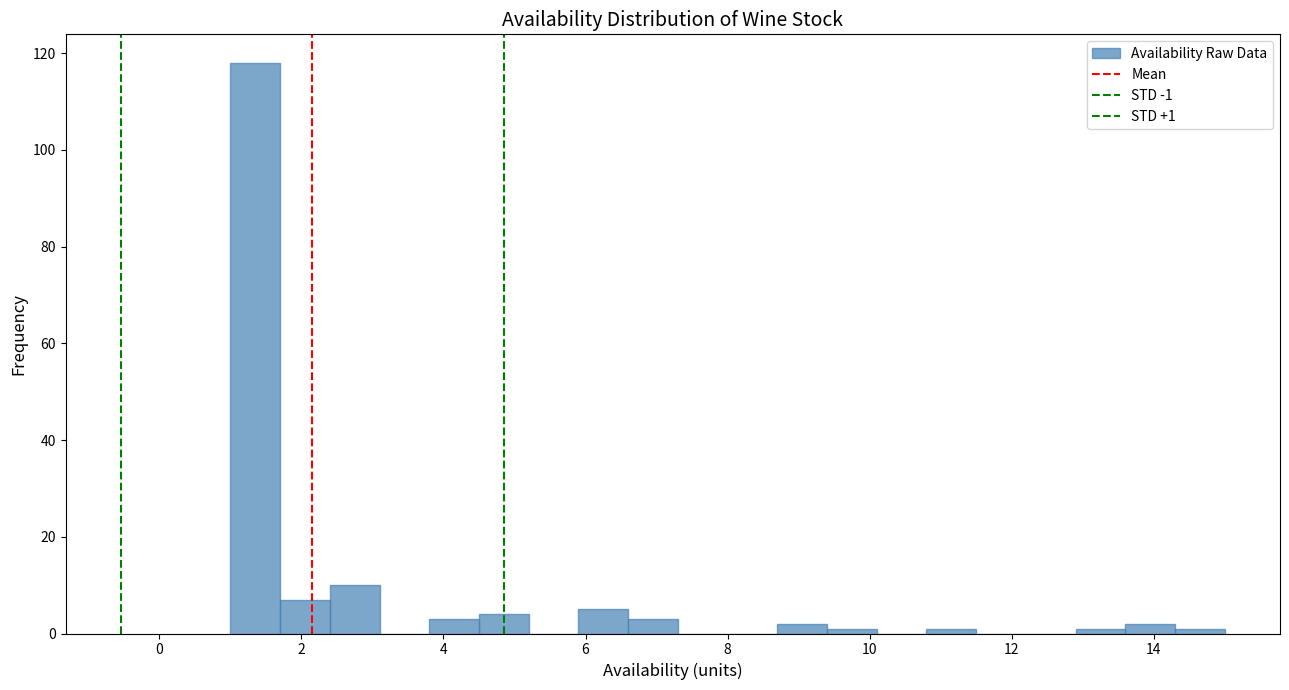

Read against the x-axis, roughly where is the centre of the tallest bar?

1.4